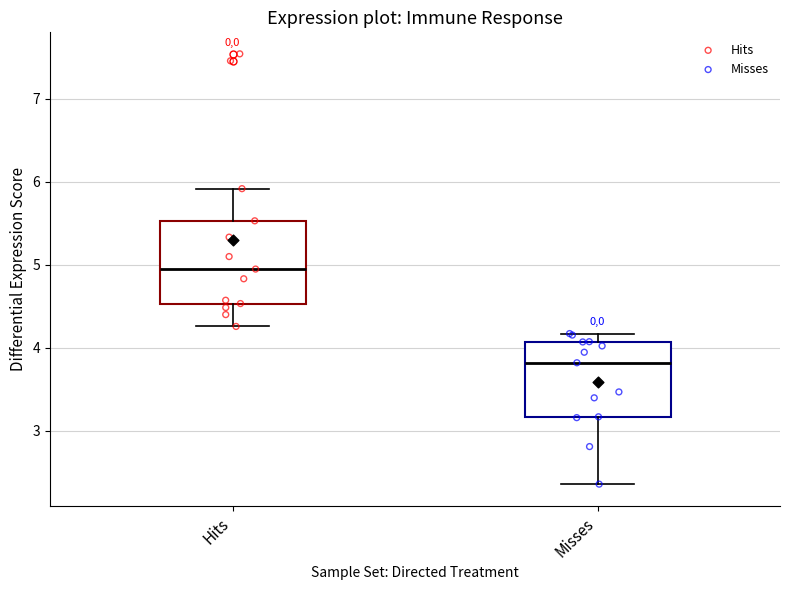

Reading left to right, transcribe this box plot: for each box, give where its median line is, the range the box spans, and where its two whiskers end, as read against the y-axis. The values are not printed on the chart, so give them approximately, as read against the axis.

Hits: median 4.9, box 4.5 to 5.5, whiskers 4.3 to 5.9
Misses: median 3.8, box 3.2 to 4.1, whiskers 2.4 to 4.2